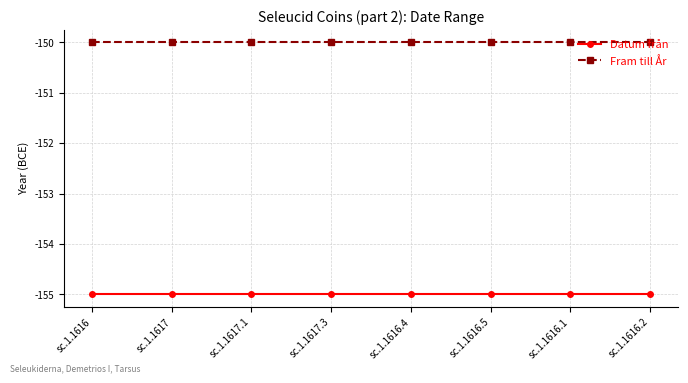

What is the lowest value of the Fram till År series?

-150